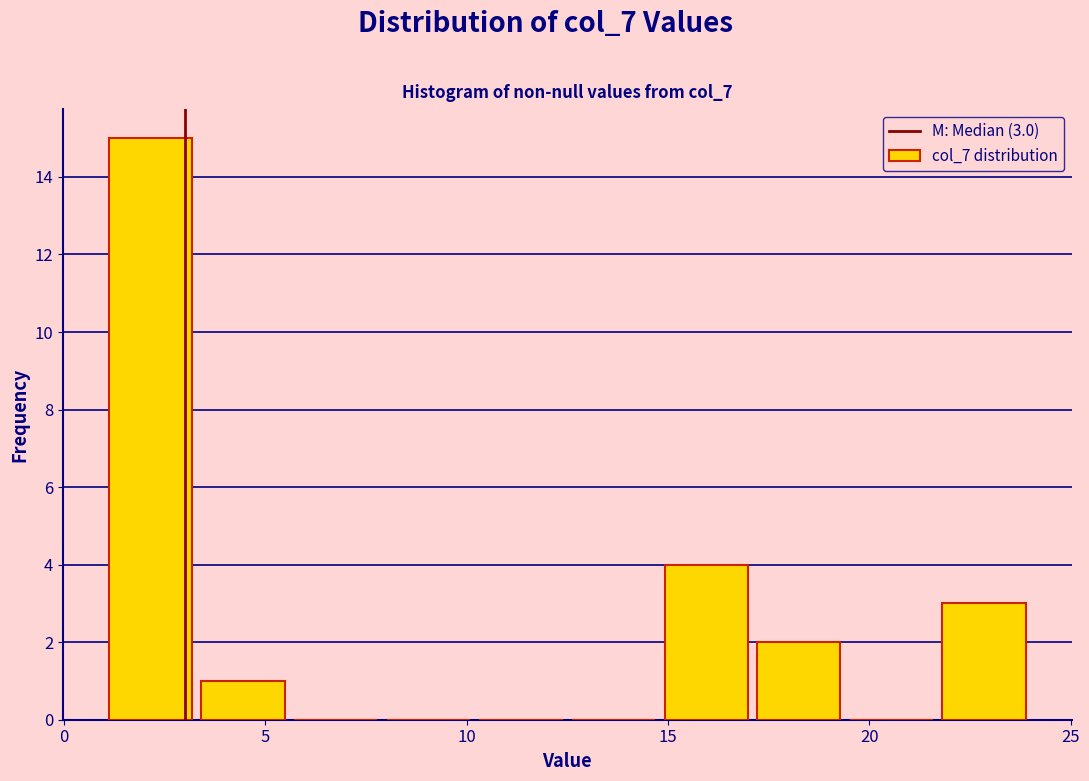

Over which range of the x-axis is the bar tallest?

1.0 to 3.3